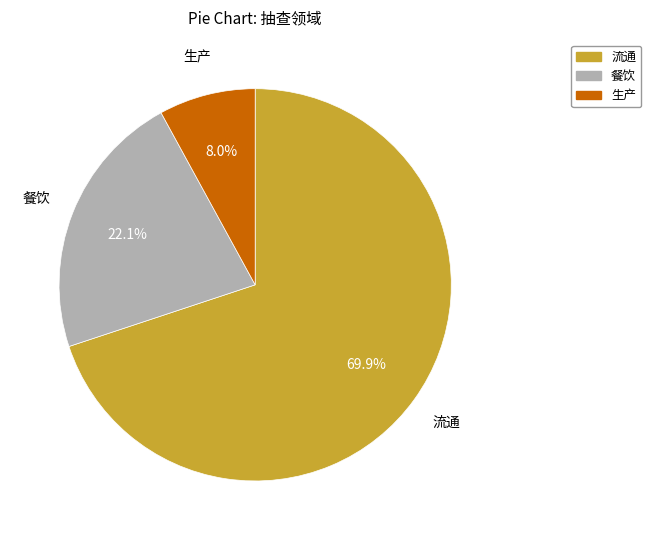

Which category accounts for the majority?

流通